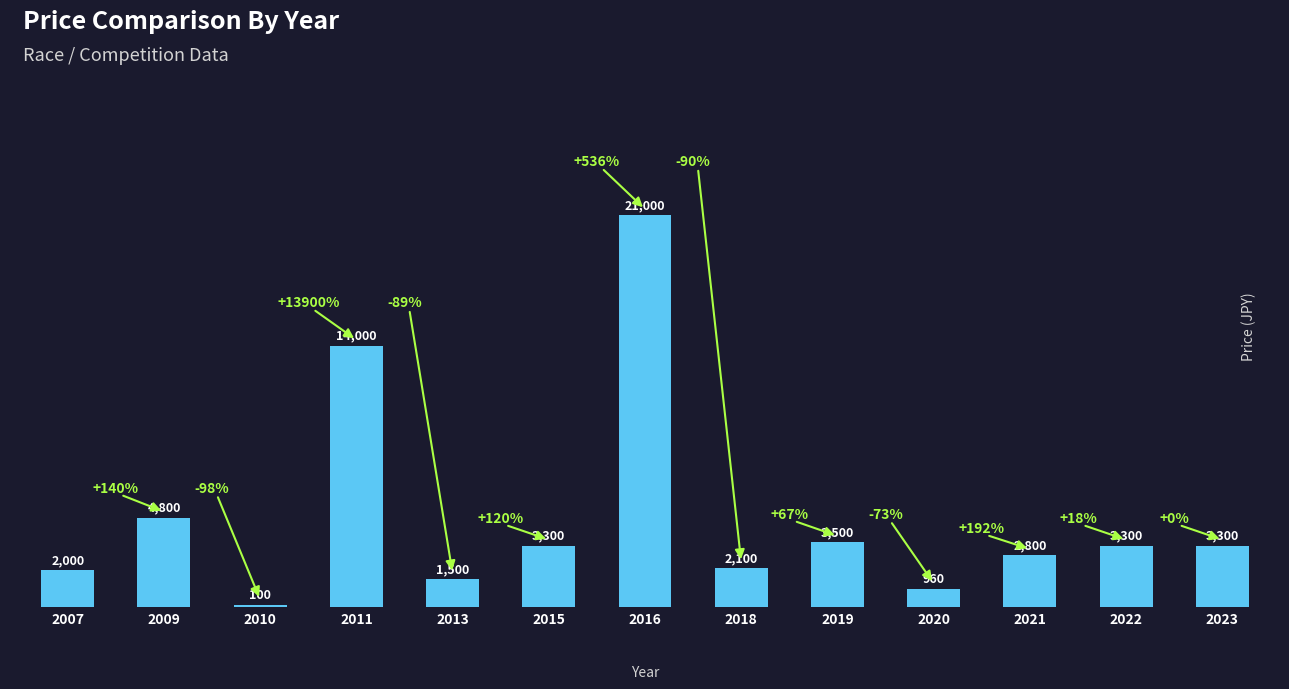

Which category has the highest value across all series?

2016